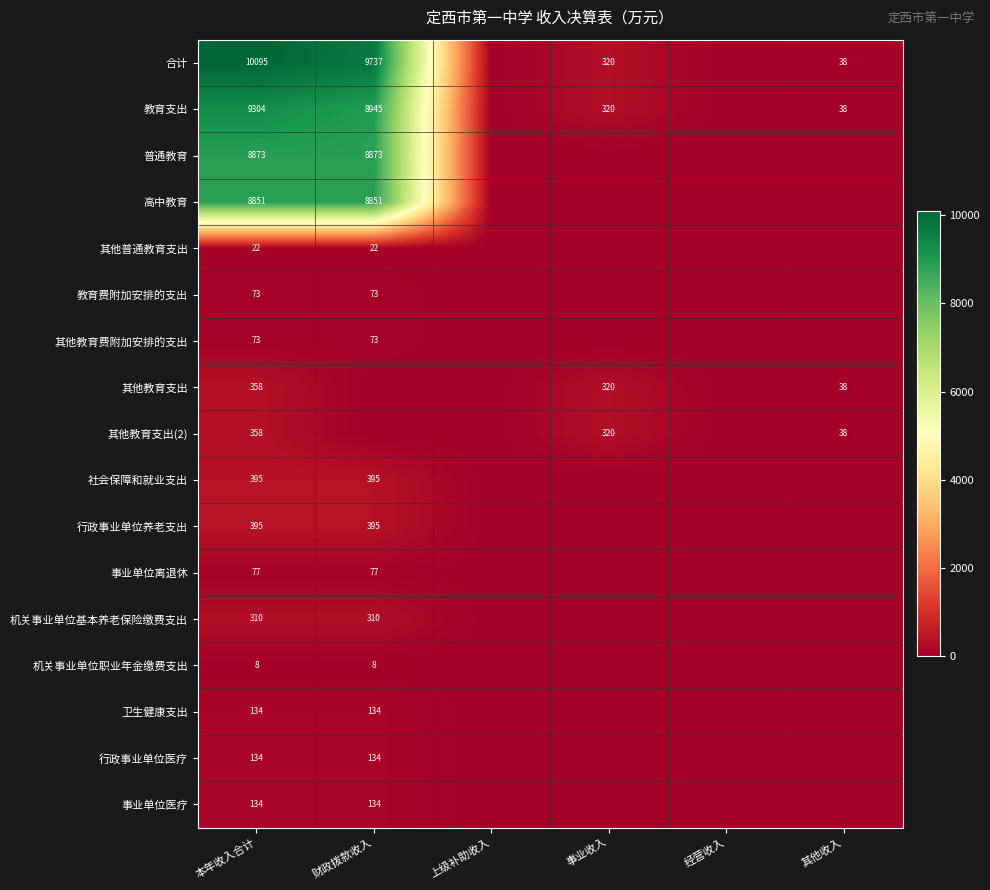

Is the value of 其他教育支出(2) at 事业收入 greater than the value of 事业单位医疗 at 财政拨款收入?

Yes